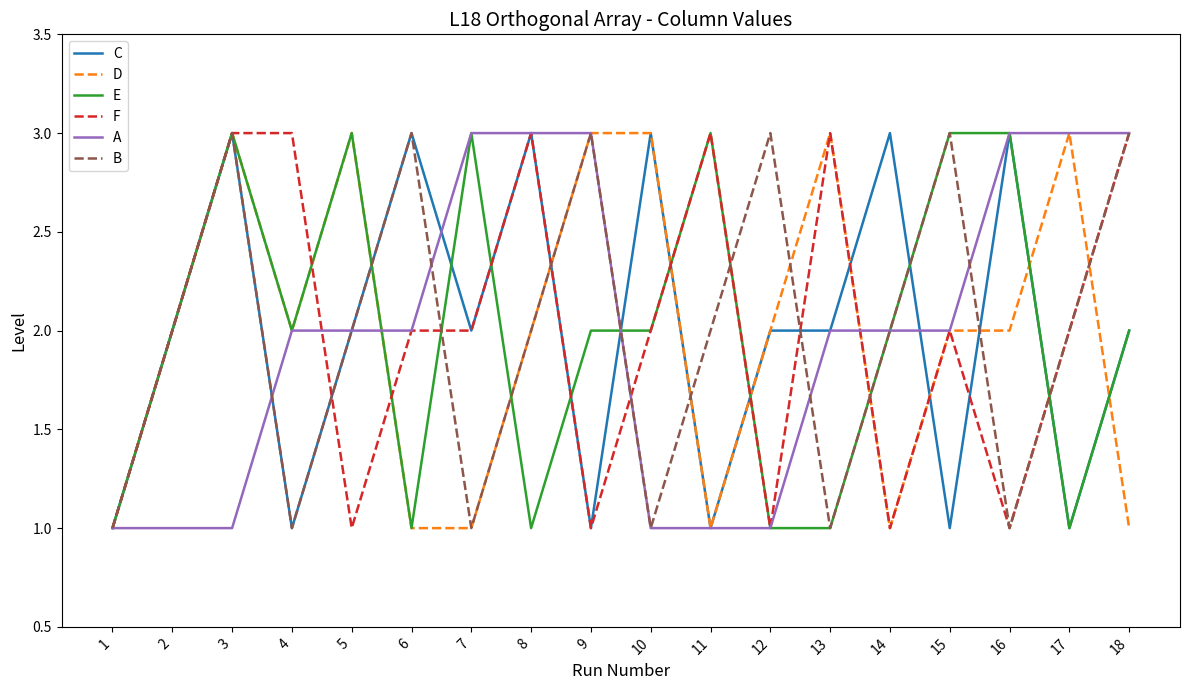

What is the highest value of the A series?

3